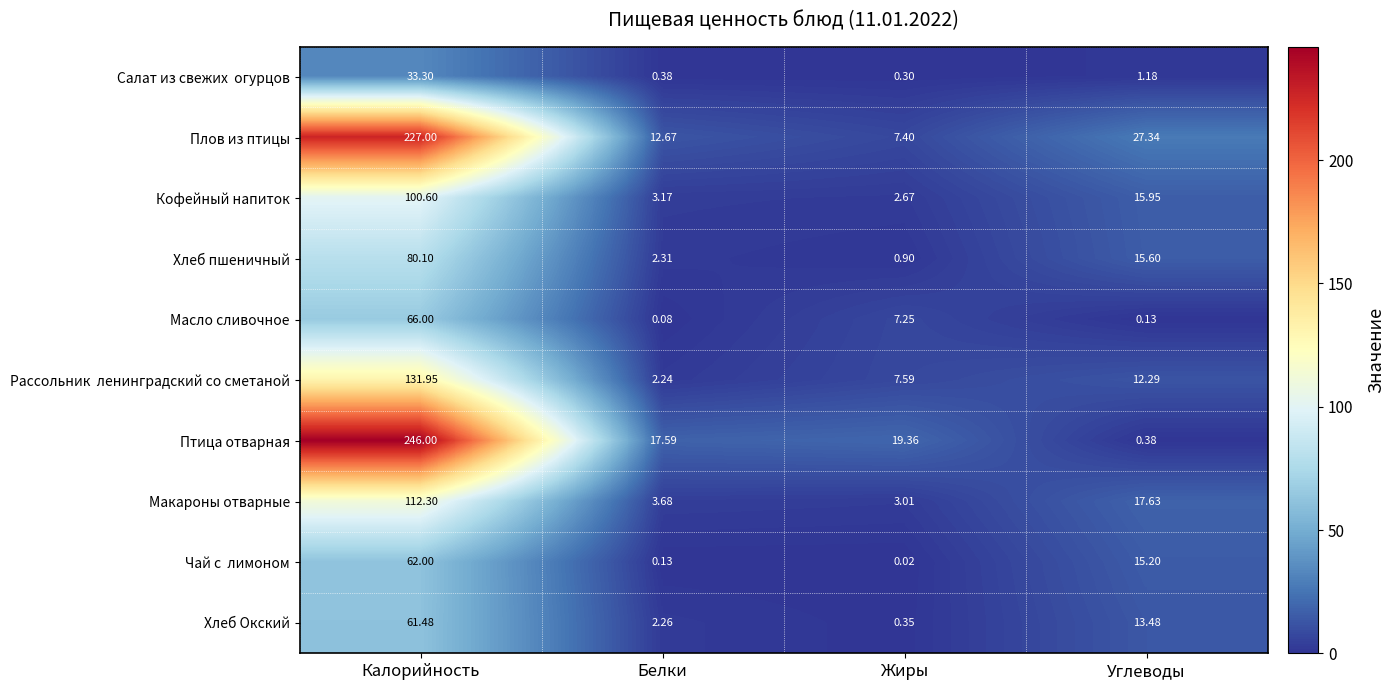

Rank the categories by Макароны отварные value from lowest to highest.

Жиры, Белки, Углеводы, Калорийность